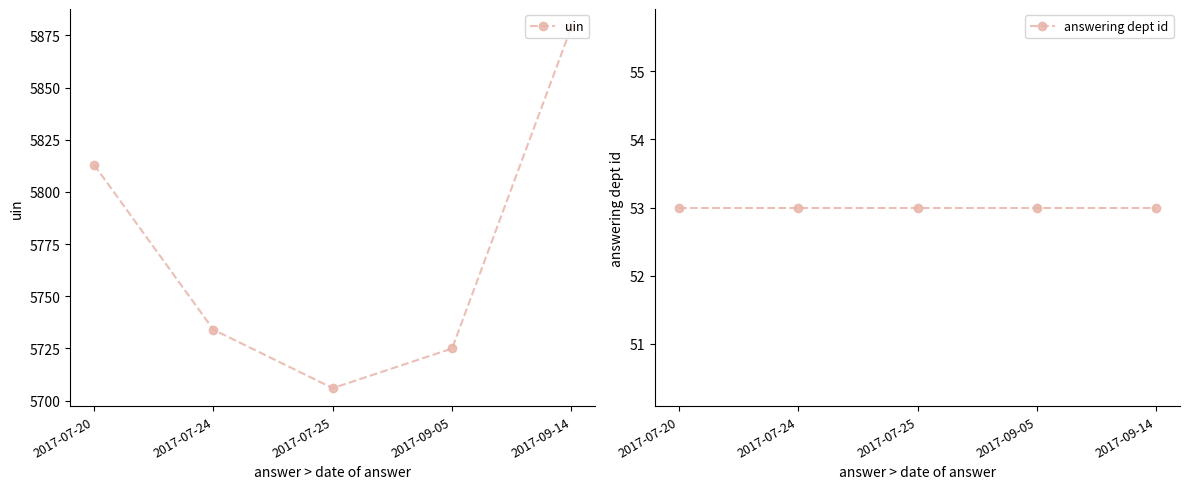

List the series in order of their peak value, lowest first.

answering dept id, uin